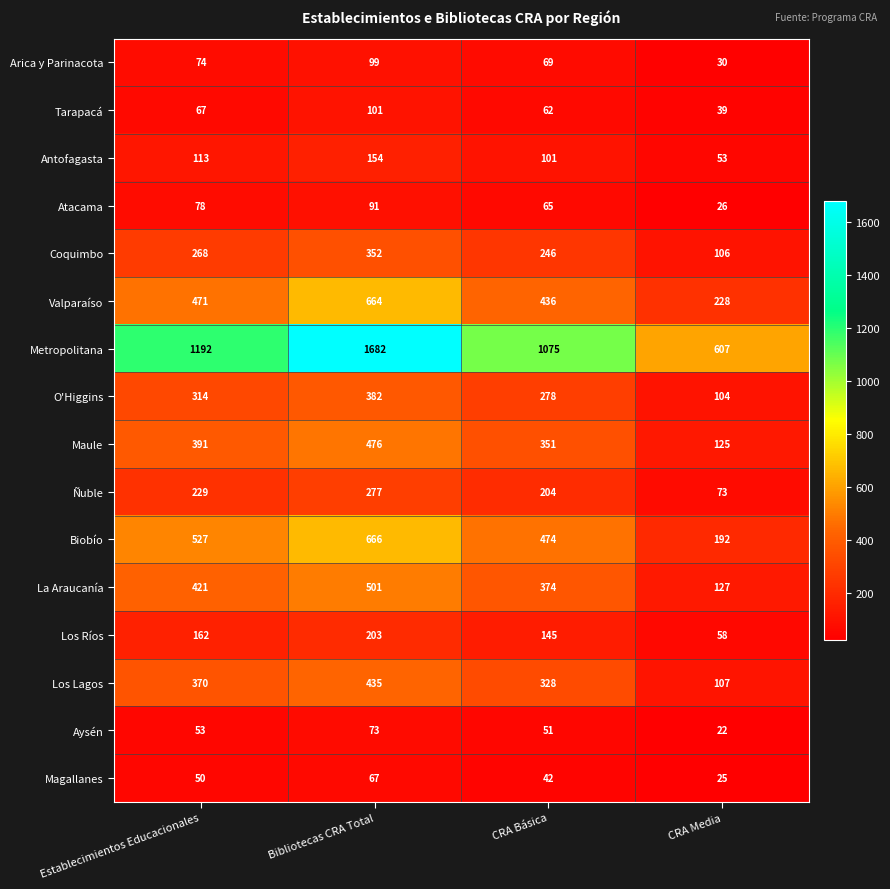

Count the number of data series in this chart.

16